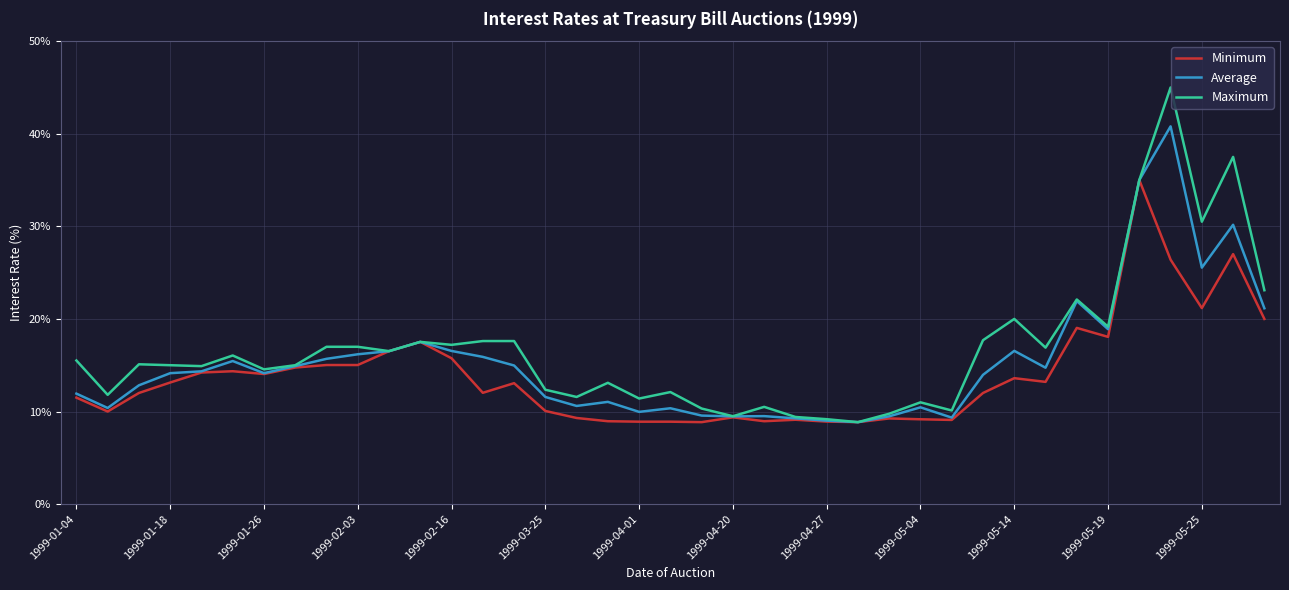

What is the highest value of the Maximum series?

45.0